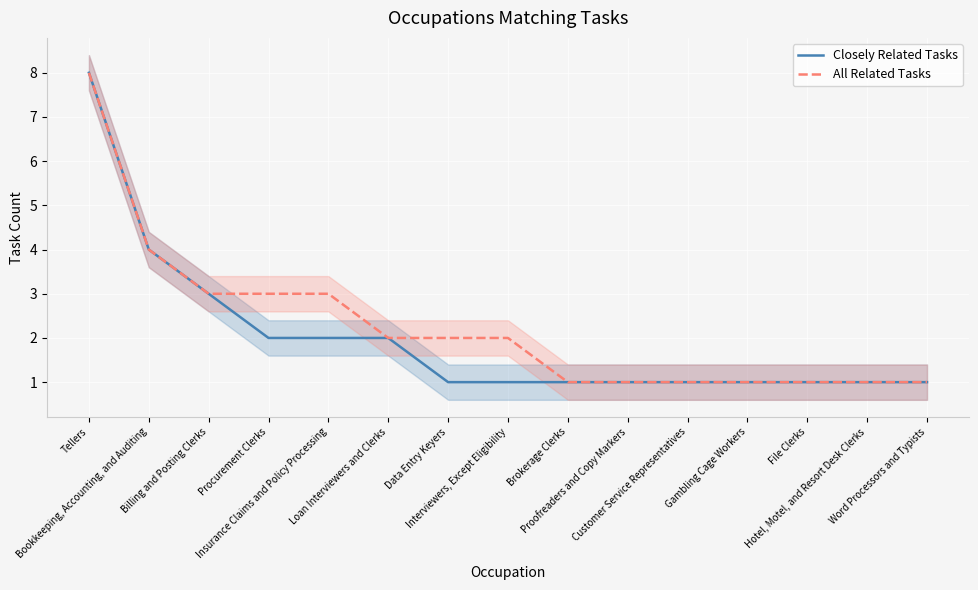

What position from the left is Brokerage Clerks?

9